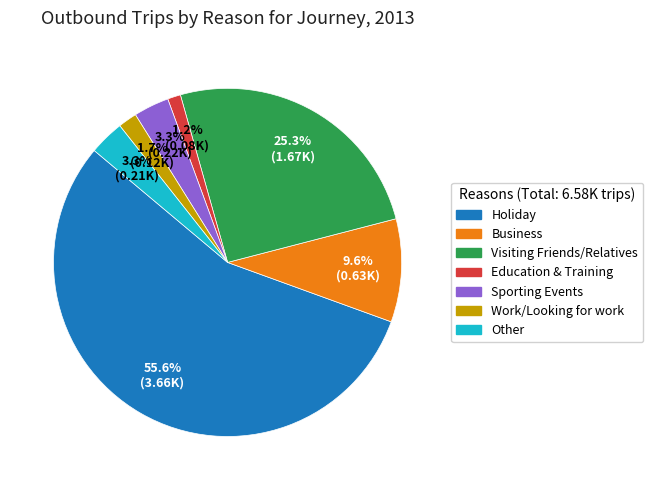

To the nearest percent, what is the difference between the Holiday and Other slice percentages?

52%